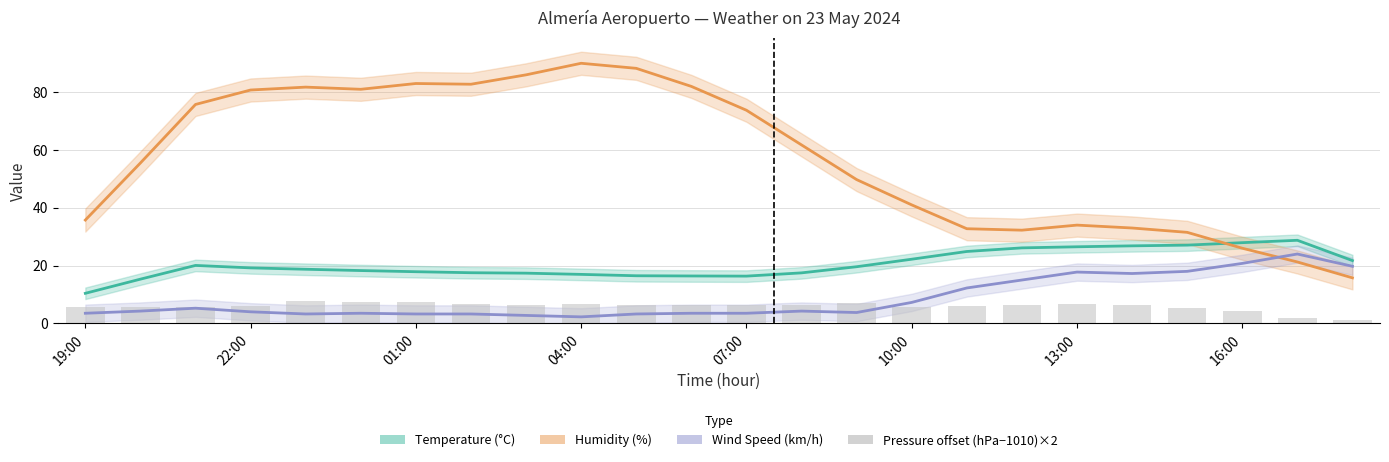

What is the value of the Temperature (°C) bar at the 17th from the left?

24.9